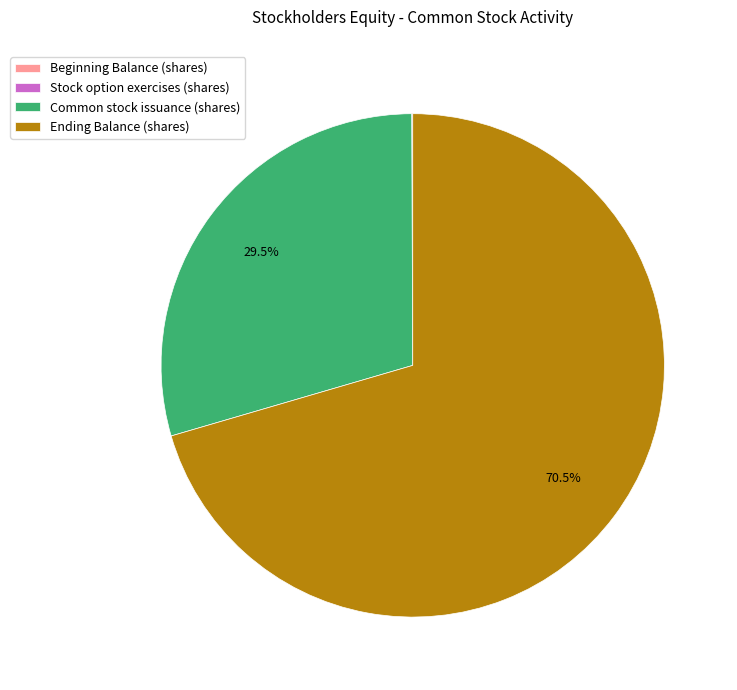

What is the ratio of the value at Ending Balance (shares) to the value at Common stock issuance (shares)?

2.4